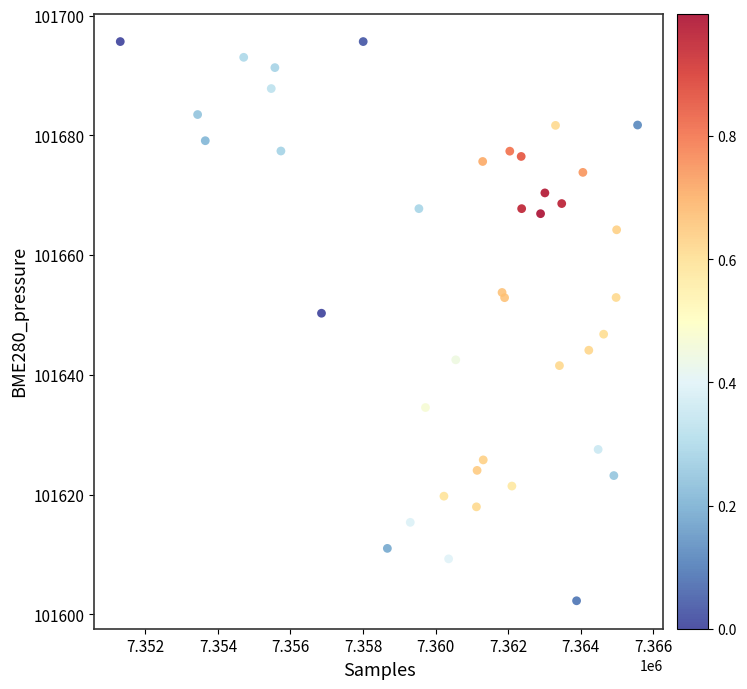

What Y value in the scatter plot is closest to 101648?

101646.8